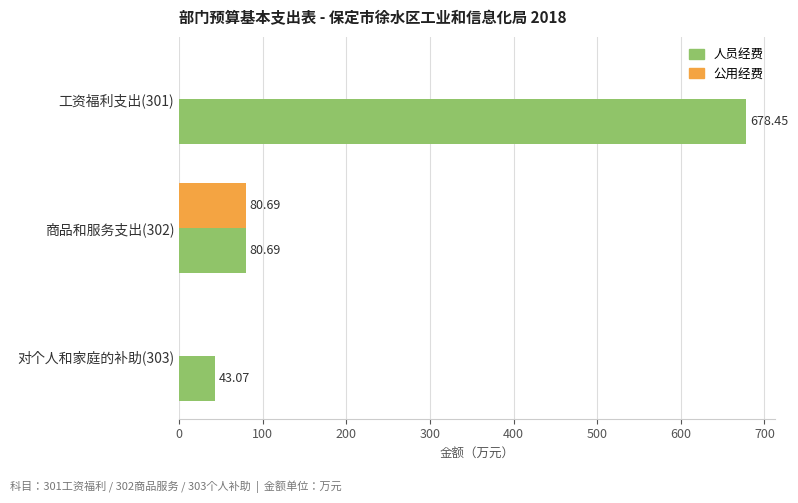

Between 工资福利支出(301) and 对个人和家庭的补助(303), which series saw the biggest shift?

人员经费